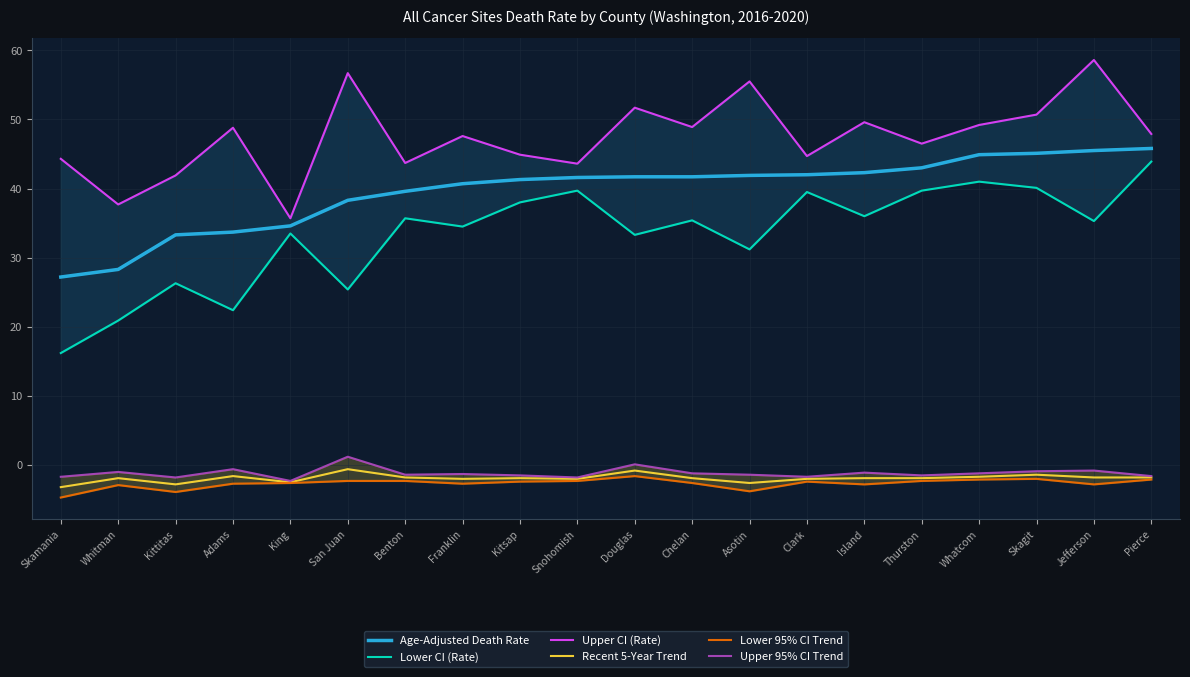

True or false: Upper CI (Rate) and Upper 95% CI Trend cross at least once.

False